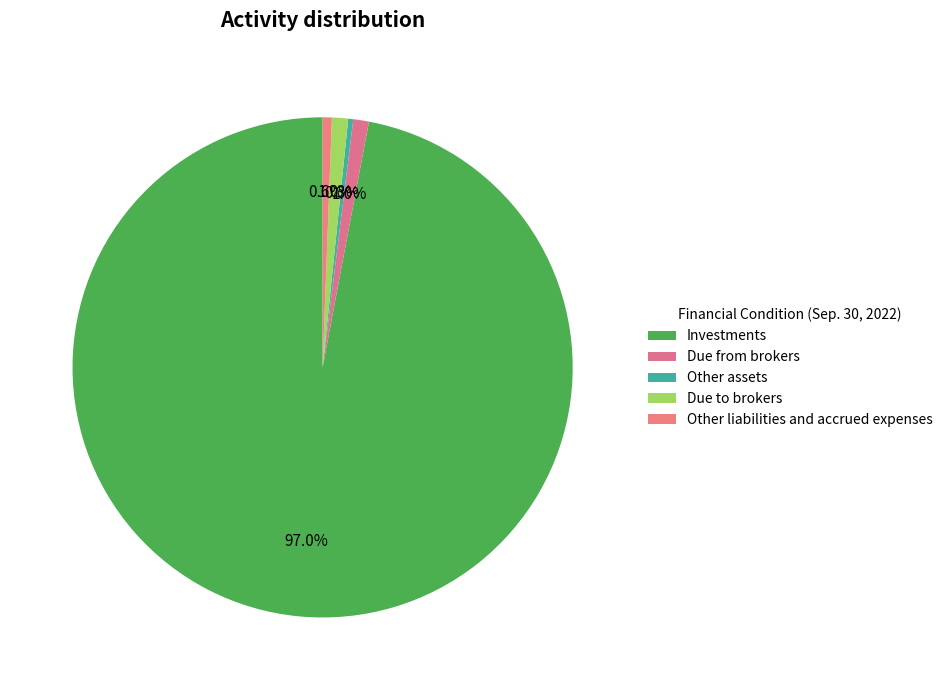

Between Due to brokers and Investments, which is larger?

Investments